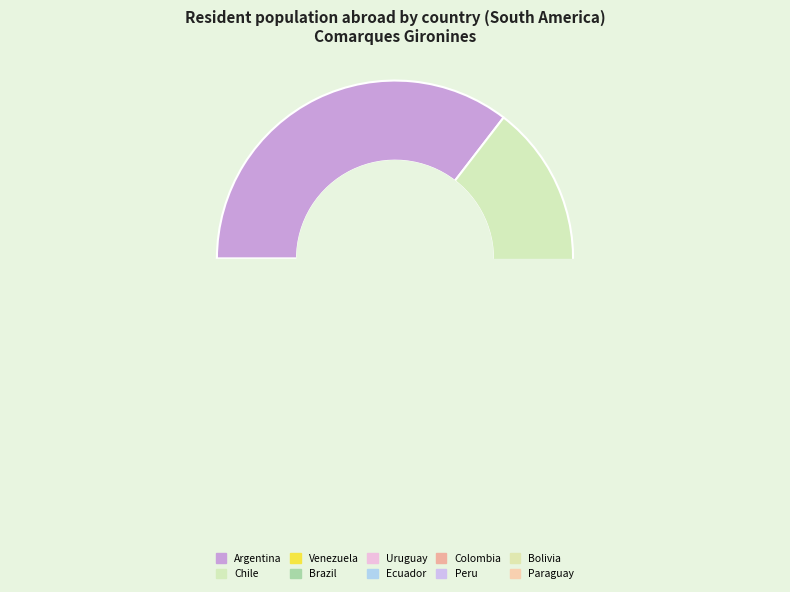

What percentage is NOT represented by Paraguay?

98.9%